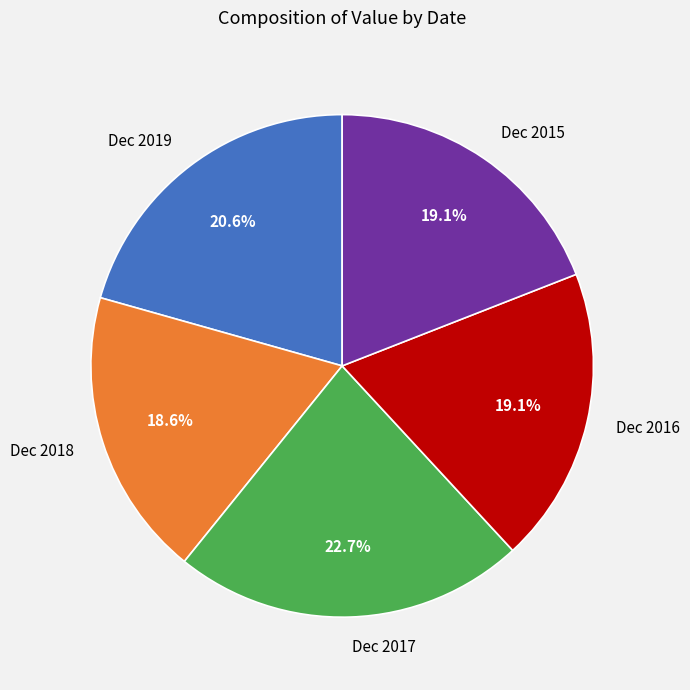

Count the number of slices in the pie.

5